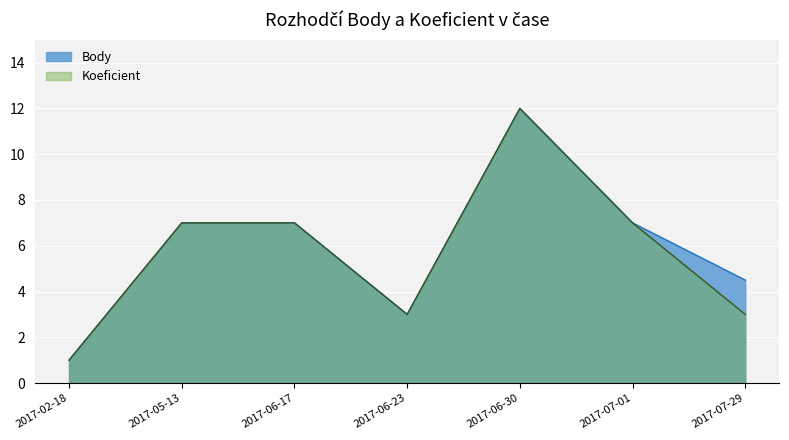

What position from the right is 2017-05-13?

6